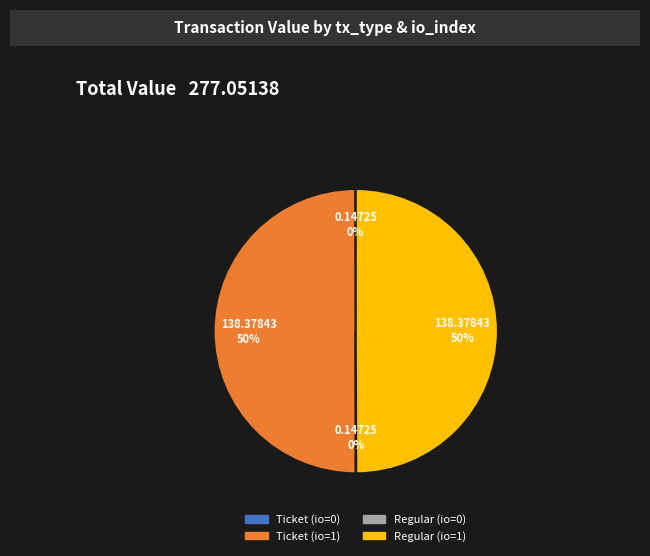

What percentage is the Regular (io=1) slice, to the nearest percent?

50%